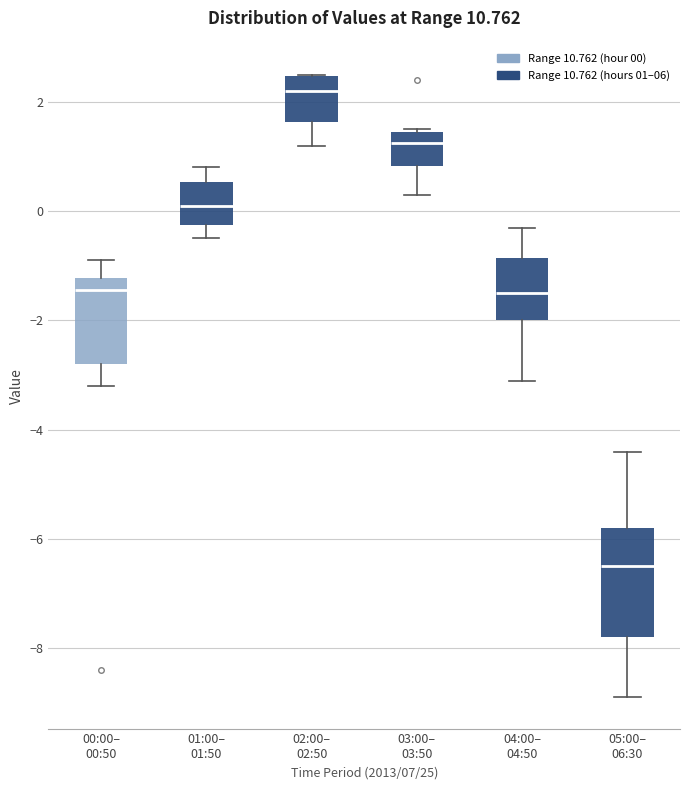

Which box's median line is the lowest?

05:00– 06:30